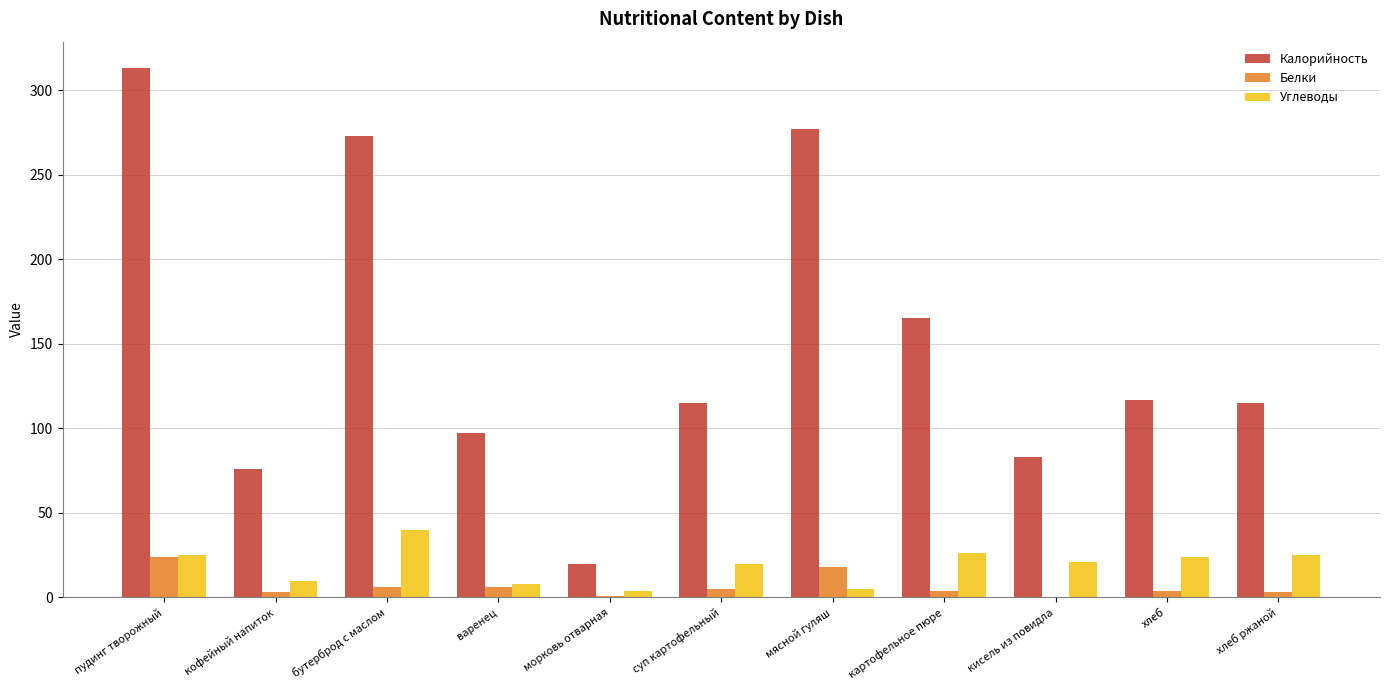

What is the sum of all Калорийность values?

1651